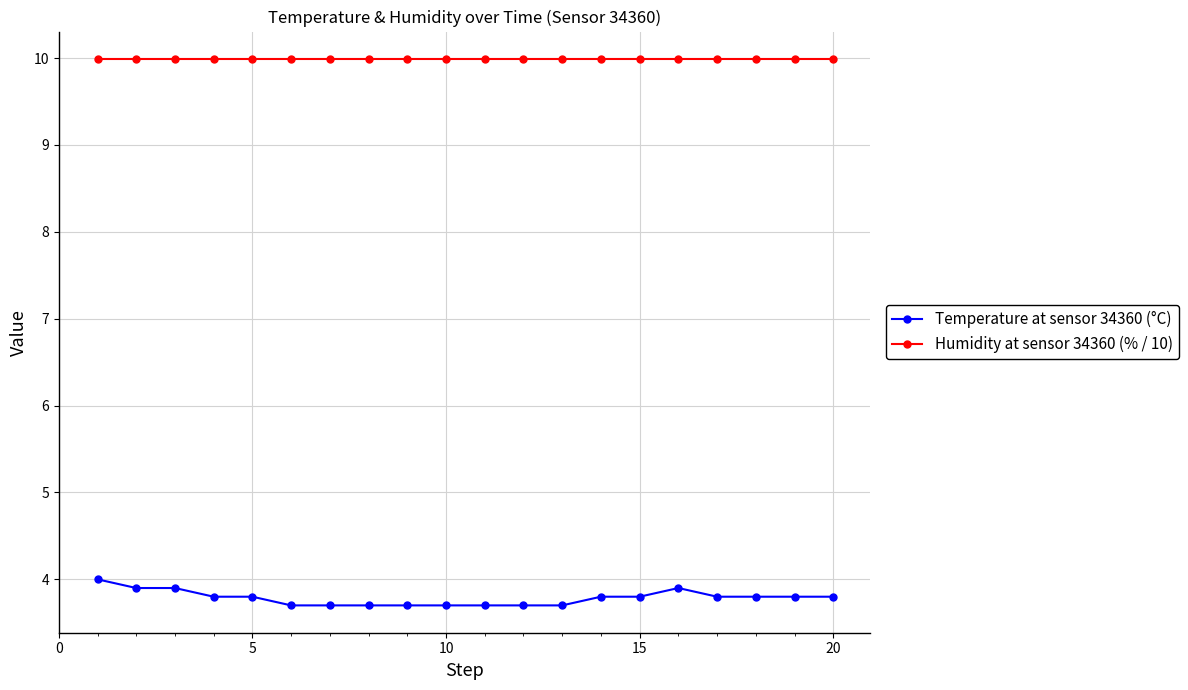

Reading right to left, extract all data points from this chart.

Temperature at sensor 34360 (°C): 3.8	3.8	3.8	3.8	3.9	3.8	3.8	3.7	3.7	3.7	3.7	3.7	3.7	3.7	3.7	3.8	3.8	3.9	3.9	4.0
Humidity at sensor 34360 (% / 10): 10.0	10.0	10.0	10.0	10.0	10.0	10.0	10.0	10.0	10.0	10.0	10.0	10.0	10.0	10.0	10.0	10.0	10.0	10.0	10.0